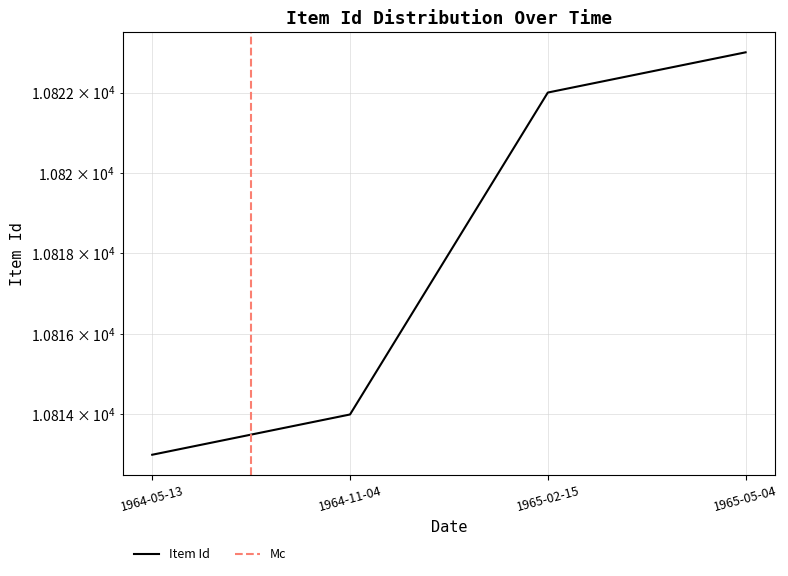

What is the label of the 2nd point from the left?

1964-11-04